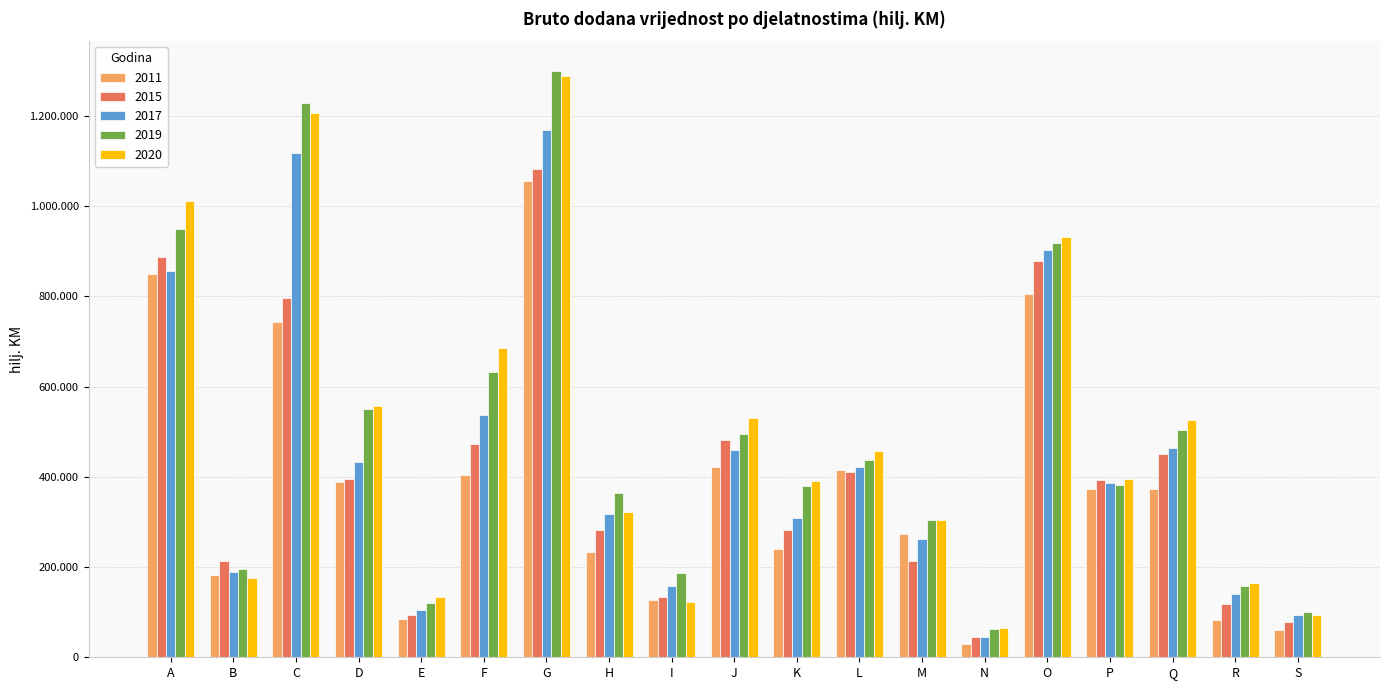

Reading left to right, list all the values displayed in this chart.

2011: A=850606	B=183461	C=743512	D=387601	E=84873	F=405058	G=1056321	H=233467	I=126815	J=422667	K=240377	L=414929	M=274161	N=30297	O=806532	P=372782	Q=374005	R=81676	S=61079
2015: A=888192	B=214458	C=796303	D=394703	E=93115	F=472112	G=1083218	H=282760	I=132985	J=481179	K=282212	L=411856	M=213255	N=45633	O=878514	P=393014	Q=450010	R=118217	S=77744
2017: A=856718	B=188496	C=1117571	D=433418	E=104034	F=537208	G=1168603	H=318680	I=158437	J=459434	K=309878	L=421709	M=261524	N=44983	O=902709	P=387118	Q=463063	R=141350	S=93468
2019: A=949508	B=195645	C=1228899	D=550577	E=120231	F=633222	G=1300940	H=364569	I=187233	J=495857	K=380355	L=437089	M=304570	N=61780	O=917790	P=382029	Q=504988	R=158157	S=99849
2020: A=1012272	B=176055	C=1206037	D=556773	E=134373	F=685392	G=1287894	H=321908	I=122066	J=530005	K=390849	L=457106	M=303691	N=65432	O=932712	P=394243	Q=525238	R=164101	S=93622